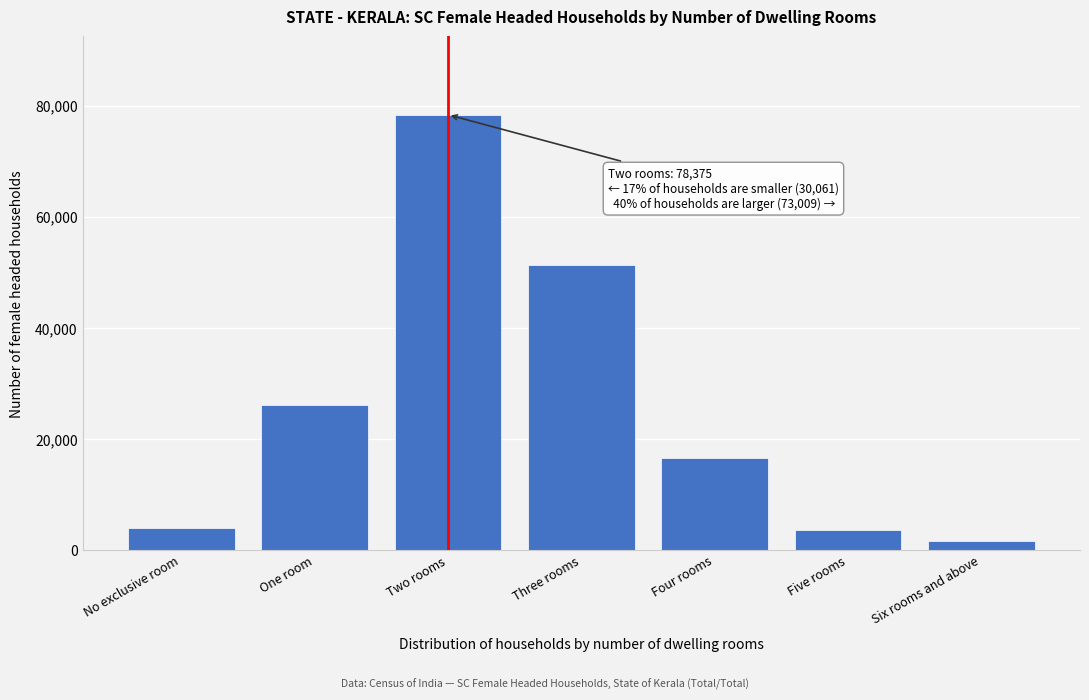

Reading left to right, what are all the values shown in this chart?

No exclusive room=4023	One room=26038	Two rooms=78375	Three rooms=51261	Four rooms=16508	Five rooms=3620	Six rooms and above=1620